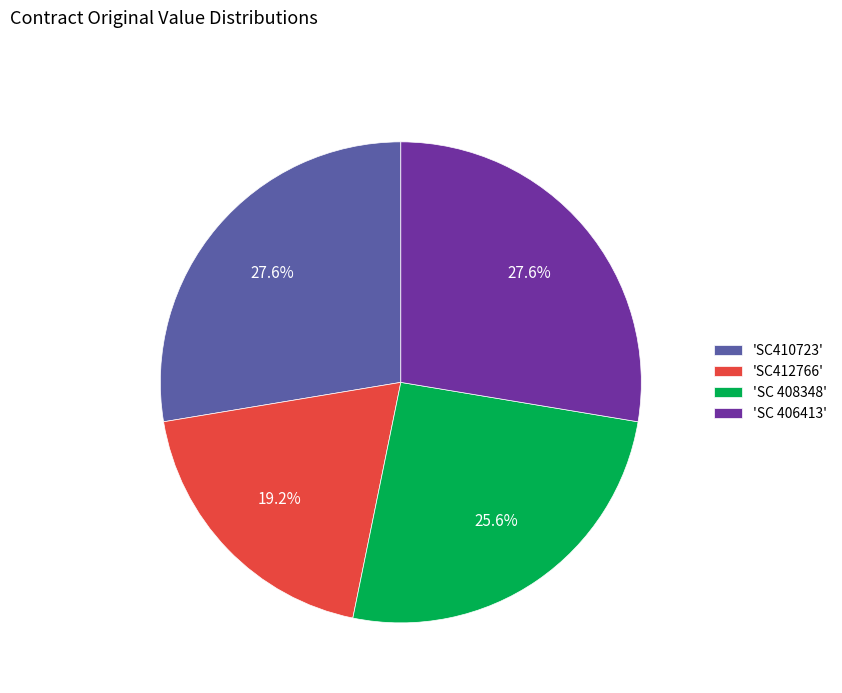

Does any single category account for the majority?

No